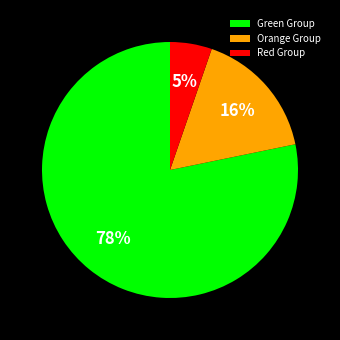

What percentage is the Orange Group slice, to the nearest percent?

16%